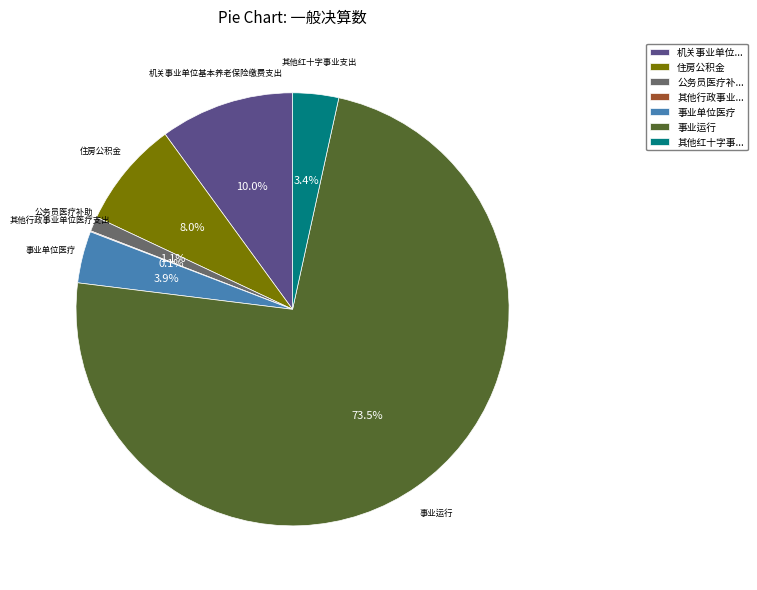

Is there any slice that represents more than half of the pie?

Yes